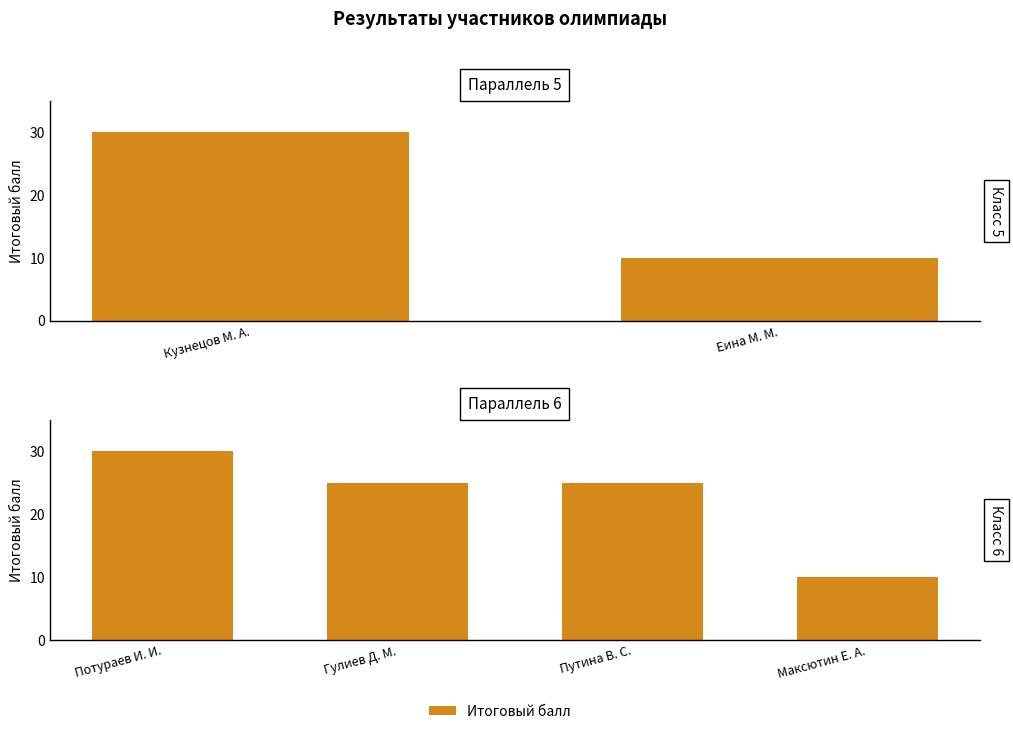

What is the average value?

22